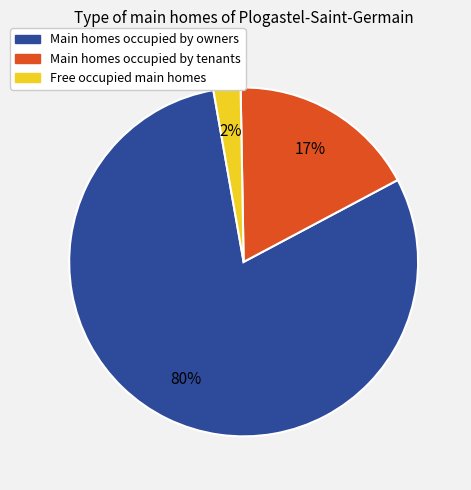

To the nearest percent, what is the average slice percentage?

33%